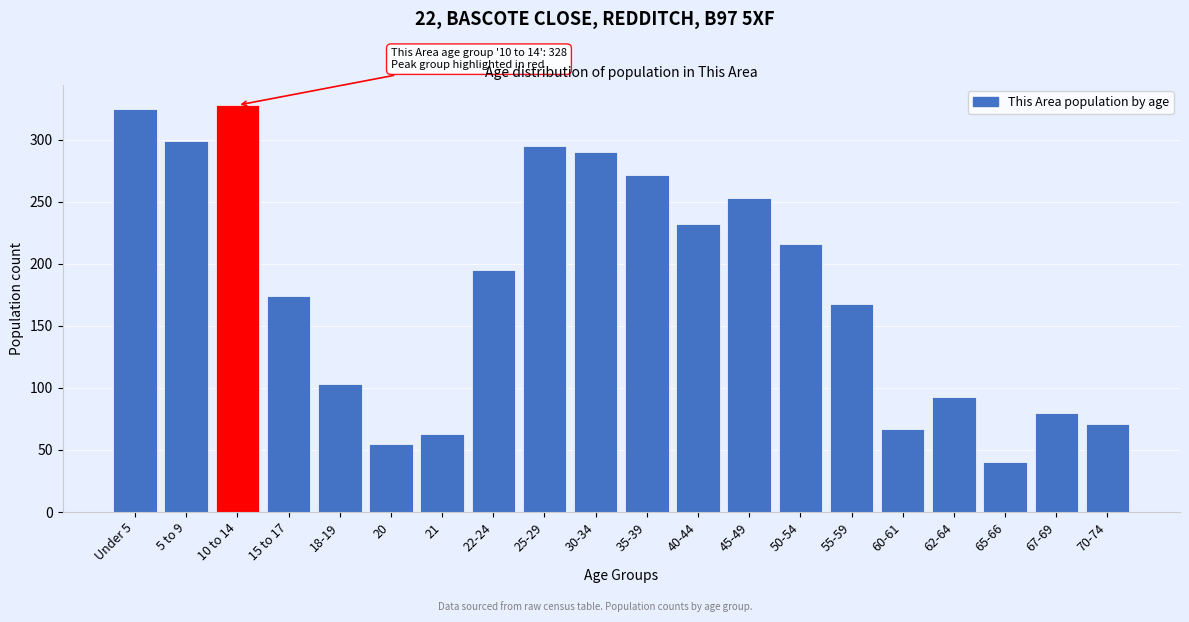

Reading left to right, list all the values displayed in this chart.

325	299	328	174	103	55	63	195	295	290	272	232	253	216	168	67	93	40	80	71